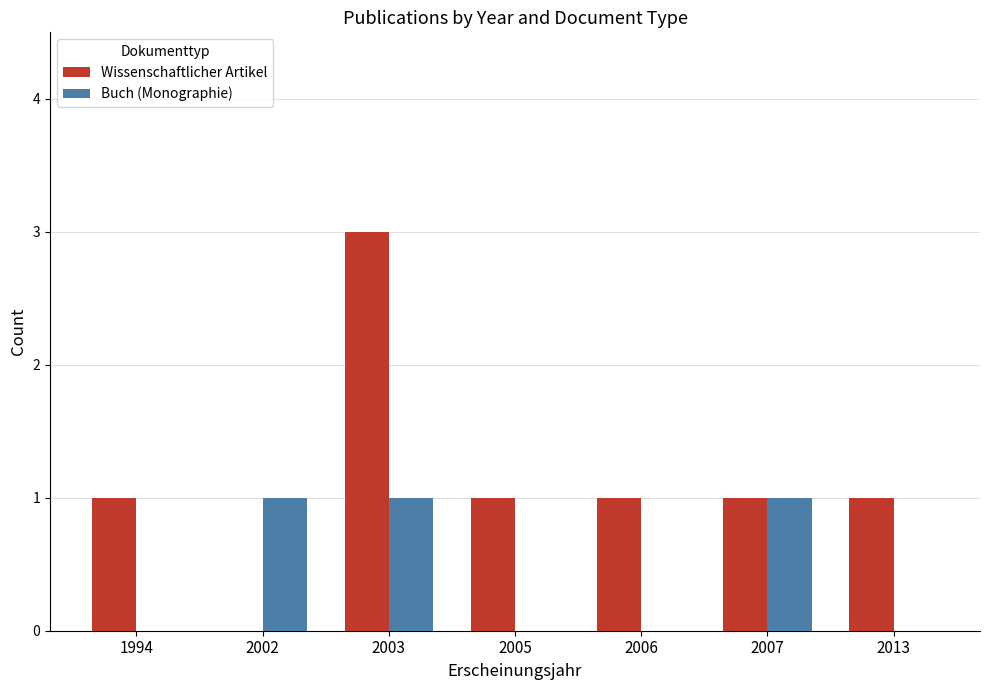

Reading right to left, what are all the values shown in this chart?

Wissenschaftlicher Artikel: 1	1	1	1	3	0	1
Buch (Monographie): 0	1	0	0	1	1	0